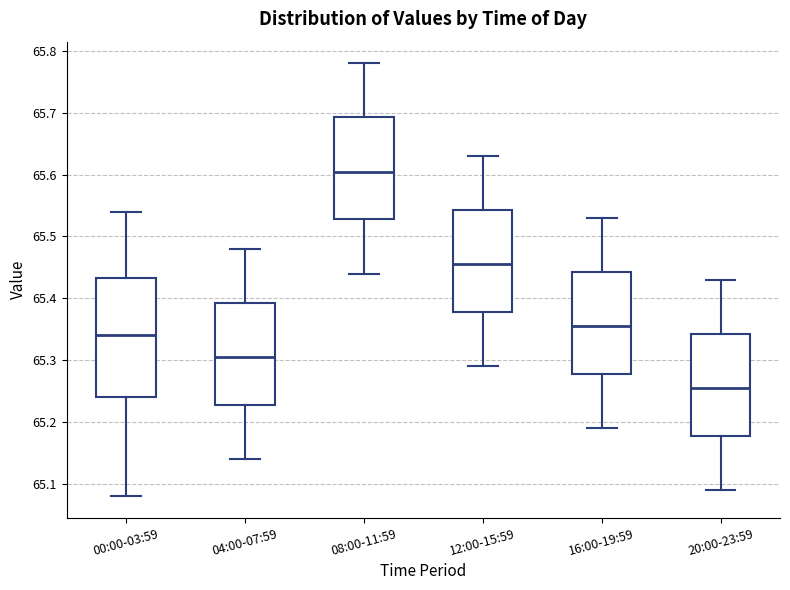

Reading left to right, read every box against the y-axis: the position of its median line, the range the box covers, and the ends of its whiskers. The values are not printed on the chart, so give them approximately, as read against the axis.

00:00-03:59: median 65.34, box 65.24 to 65.43, whiskers 65.08 to 65.54
04:00-07:59: median 65.31, box 65.23 to 65.39, whiskers 65.14 to 65.48
08:00-11:59: median 65.61, box 65.53 to 65.69, whiskers 65.44 to 65.78
12:00-15:59: median 65.46, box 65.38 to 65.54, whiskers 65.29 to 65.63
16:00-19:59: median 65.36, box 65.28 to 65.44, whiskers 65.19 to 65.53
20:00-23:59: median 65.26, box 65.18 to 65.34, whiskers 65.09 to 65.43